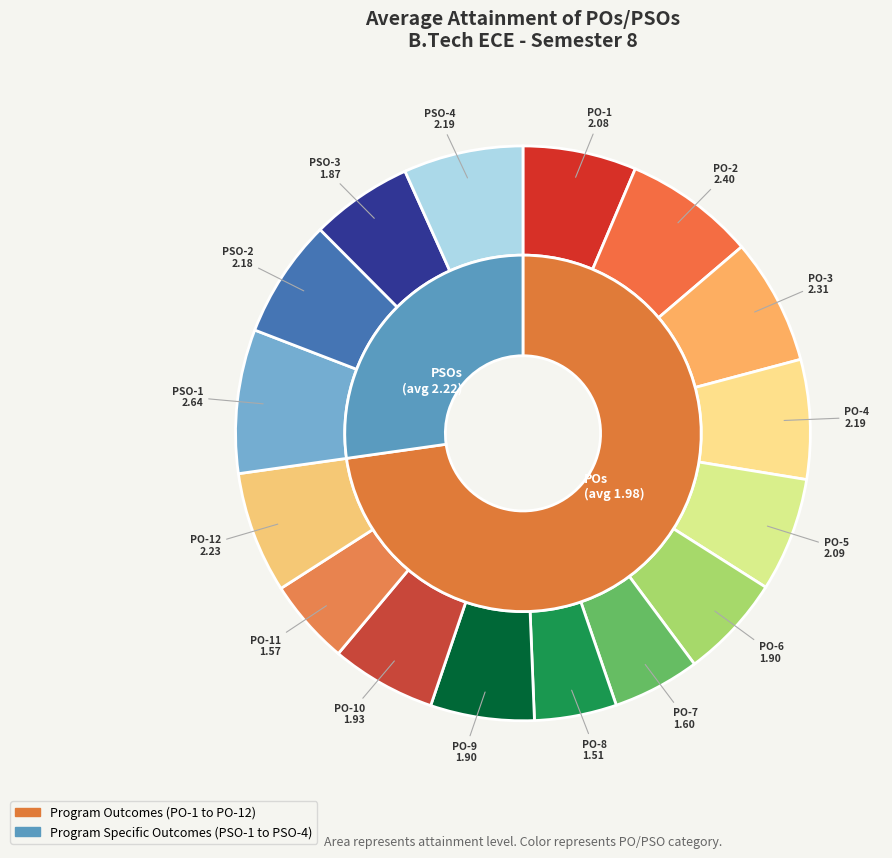

Does any single category account for the majority?

No